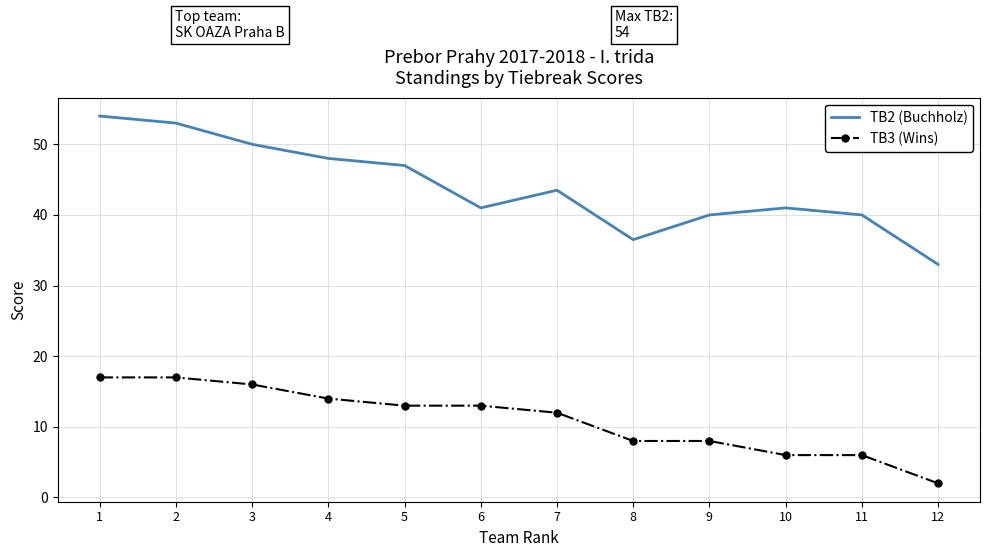

Count the number of data series in this chart.

2